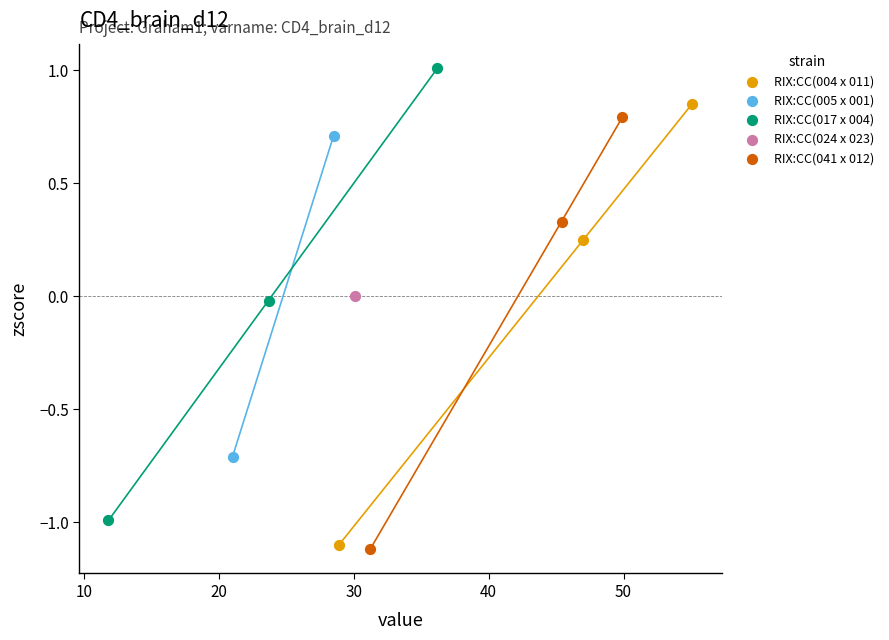

Which series contains the highest Y value?

RIX:CC(017 x 004)